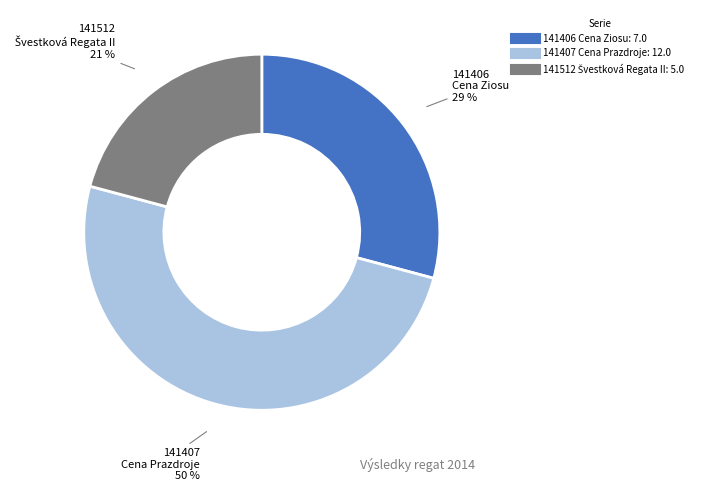

True or false: 141407 Cena Prazdroje accounts for 39% of the total.

False